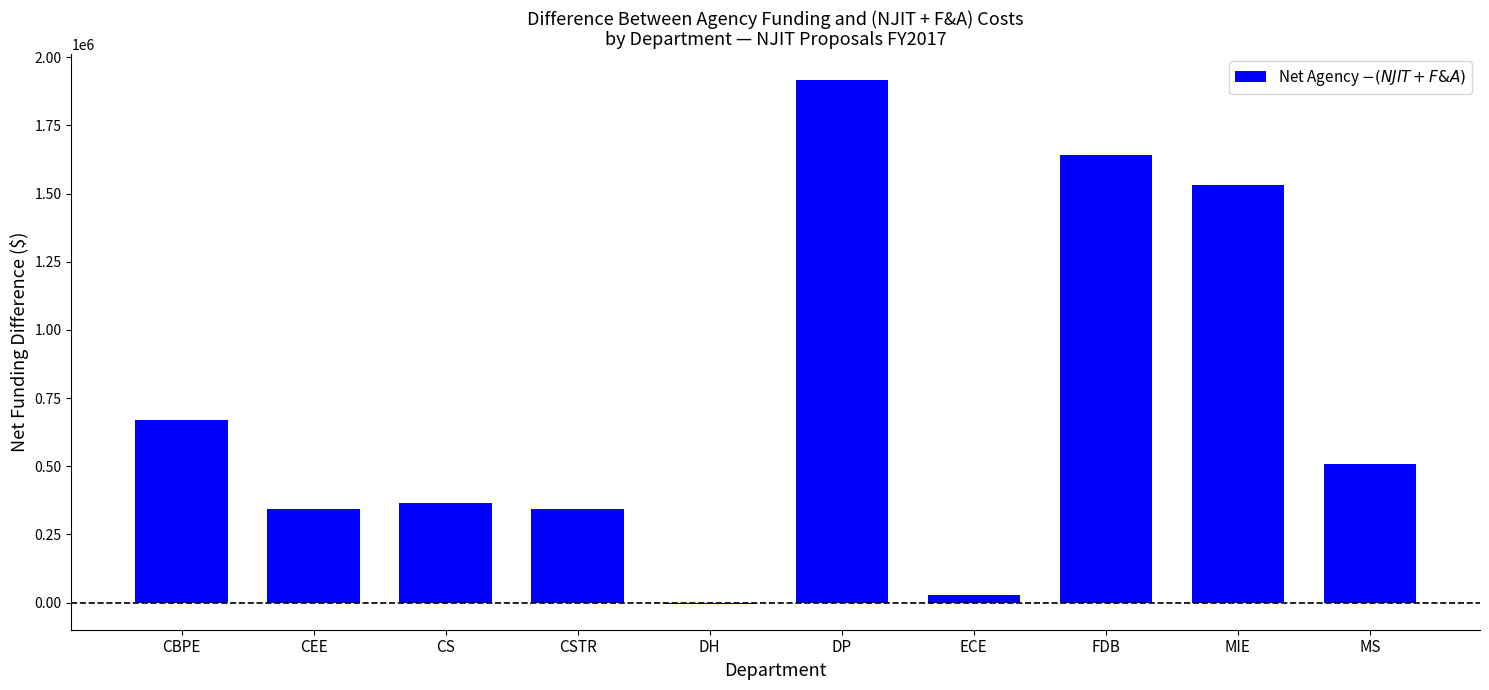

What is the ratio of the value at MS to the value at MIE?

0.3